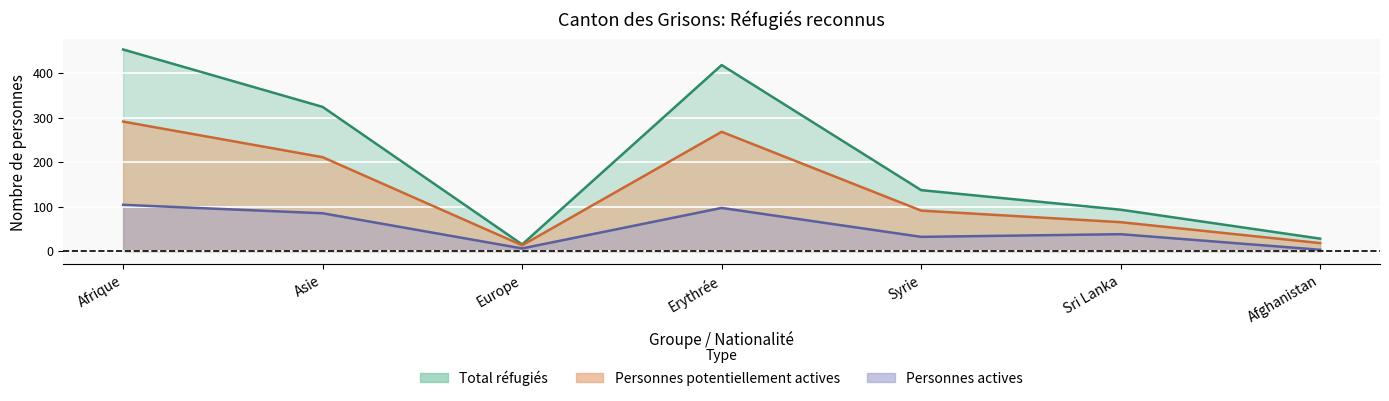

At which label is Personnes actives closest to 53?

Sri Lanka